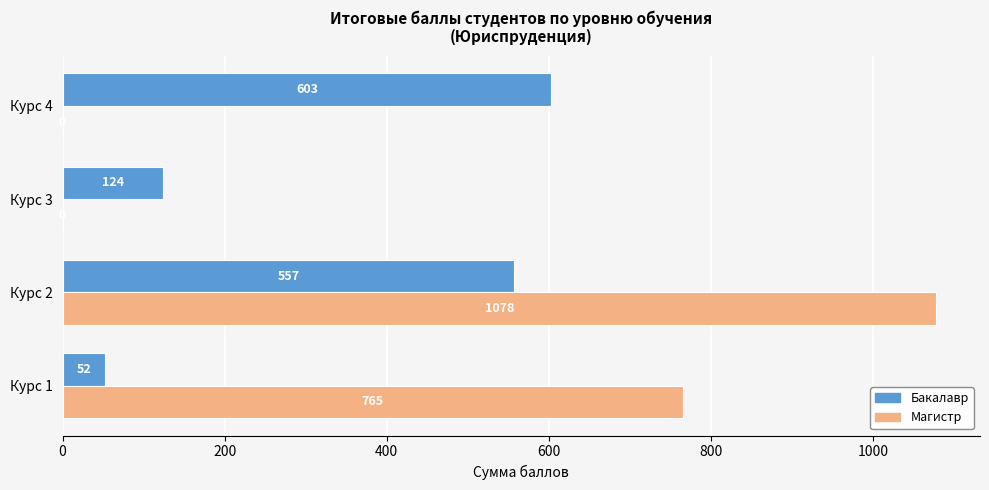

Which series changed the most between Курс 3 and Курс 4?

Бакалавр